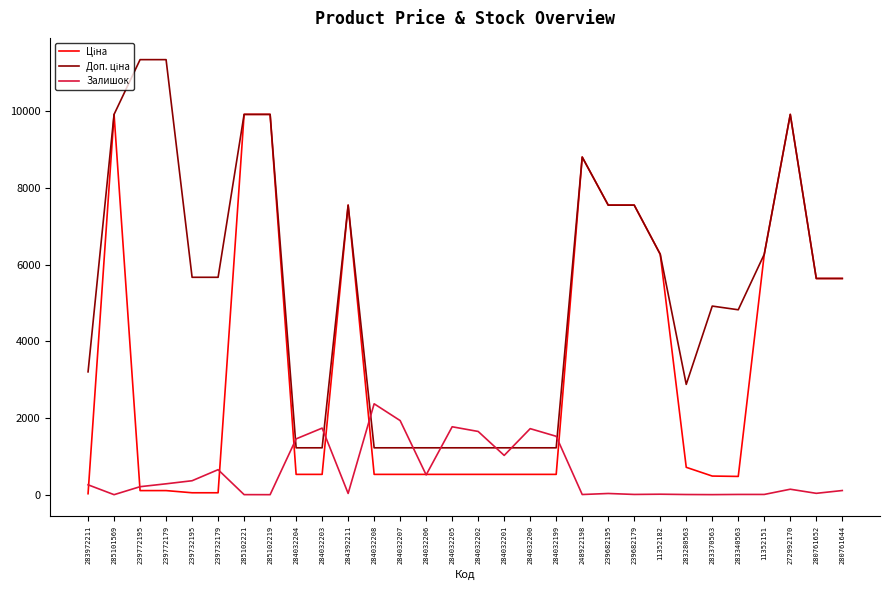

What is the difference between the highest and lowest values at 284032204?

924.6